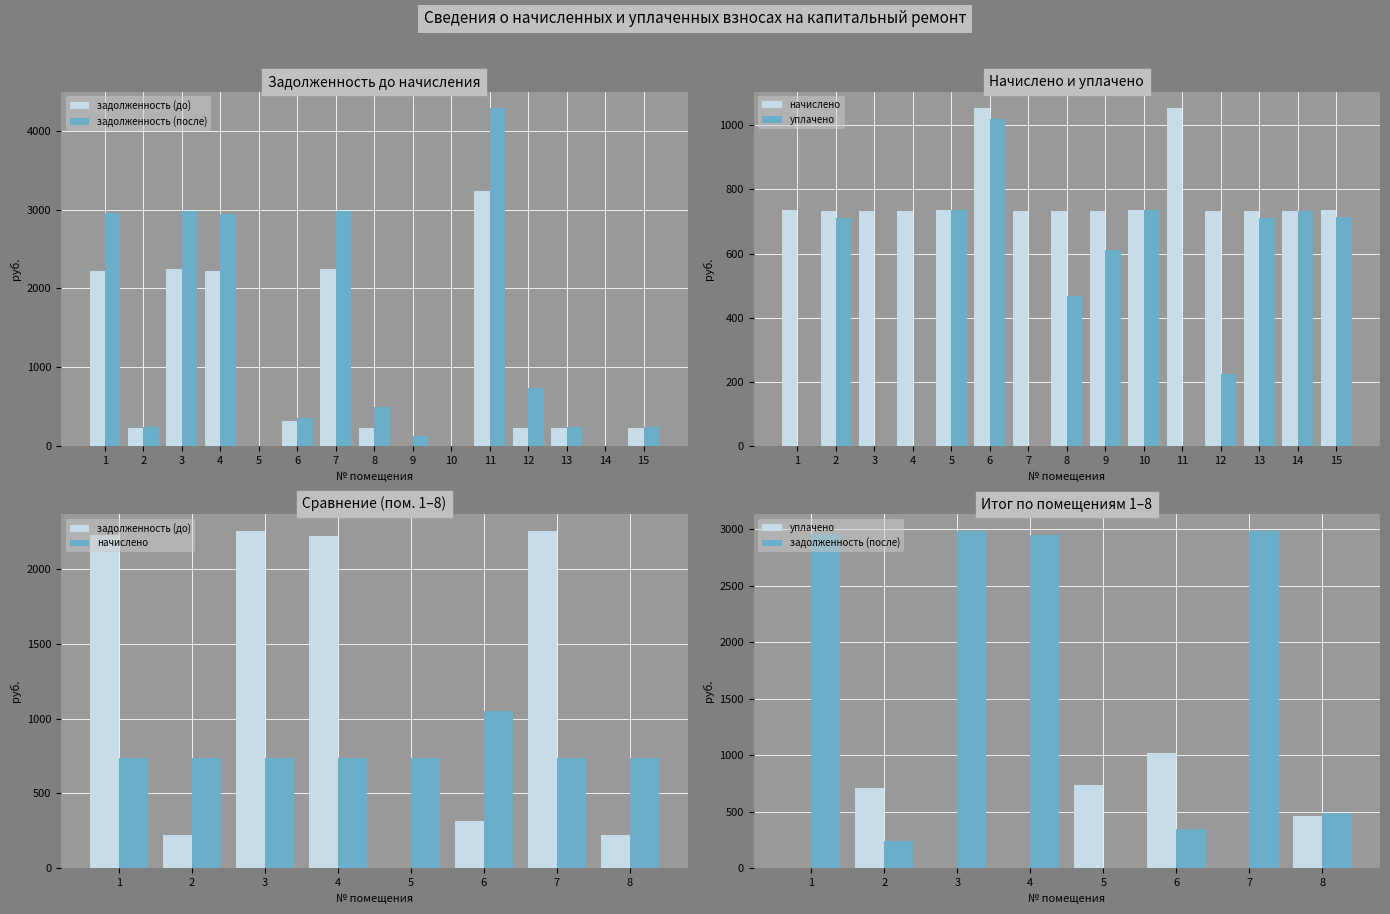

What is the difference between the highest and lowest values at 4?

2951.1